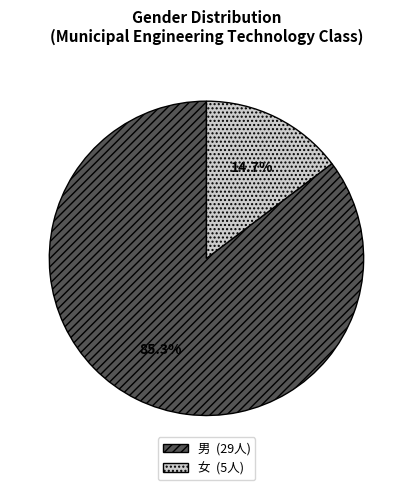

To the nearest percent, what percentage of the pie is 女?

15%